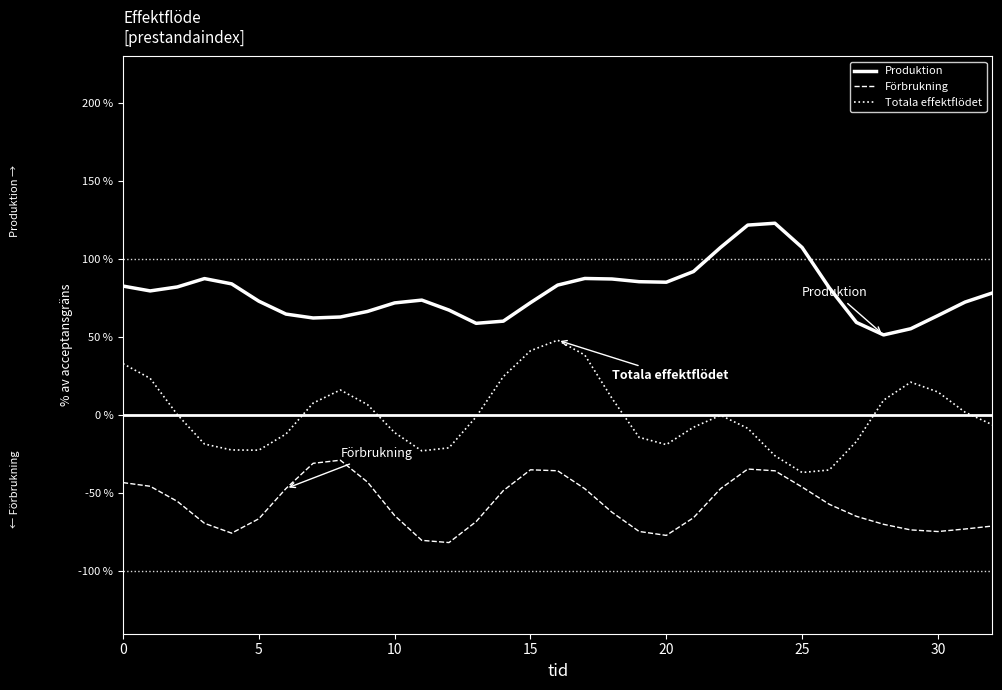

How many values in the Förbrukning series are below -62?

17